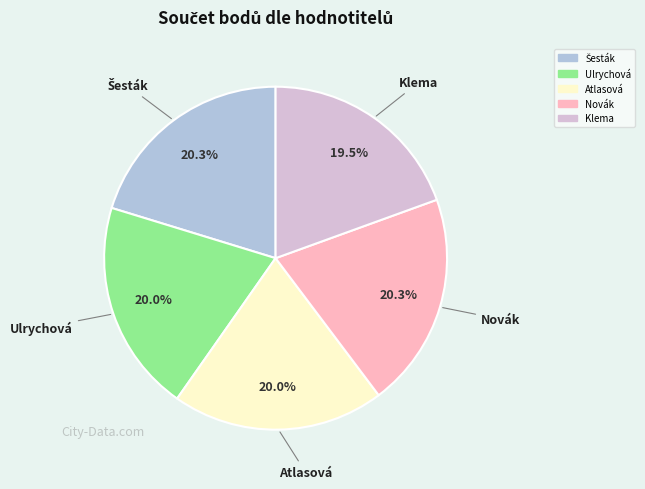

Does any single category account for the majority?

No